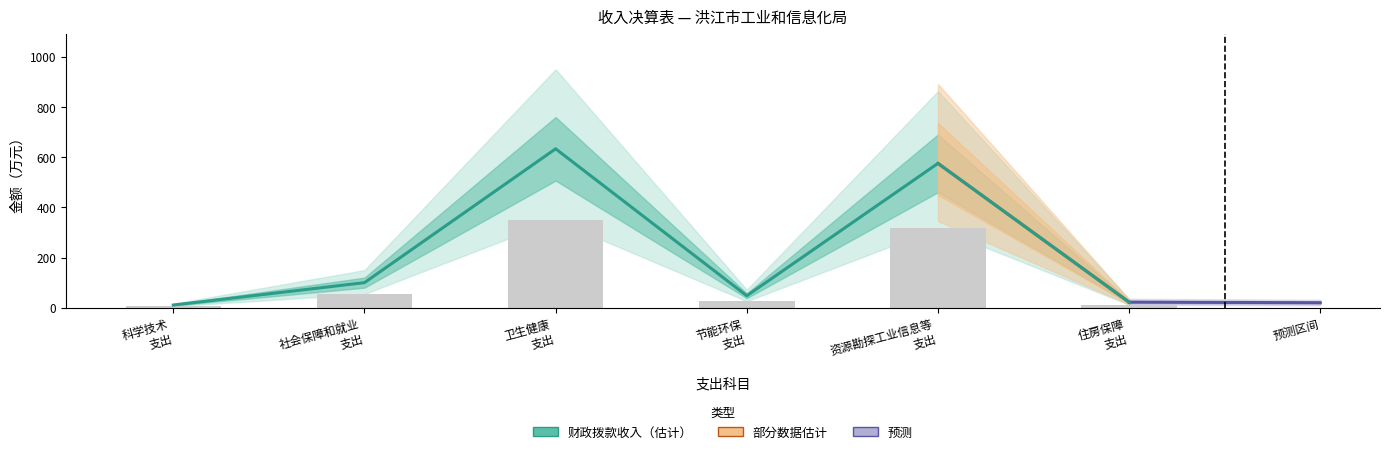

What is the total value across all series at 住房保障支出?

44.7